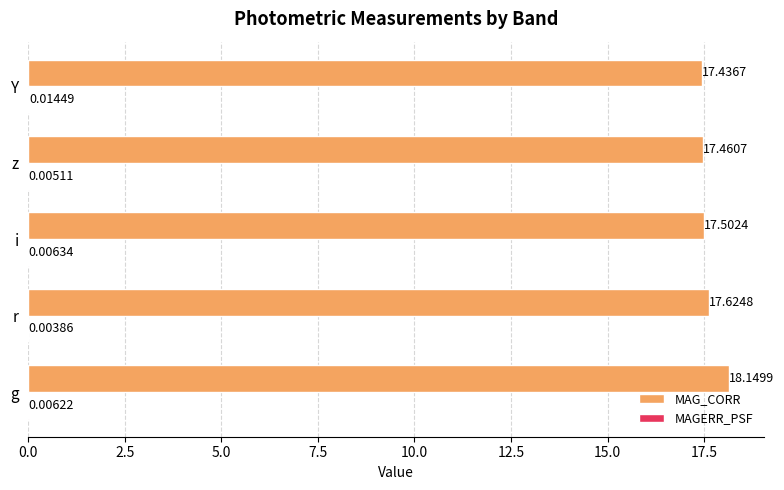

What is the average value of the MAG_CORR series?

17.6